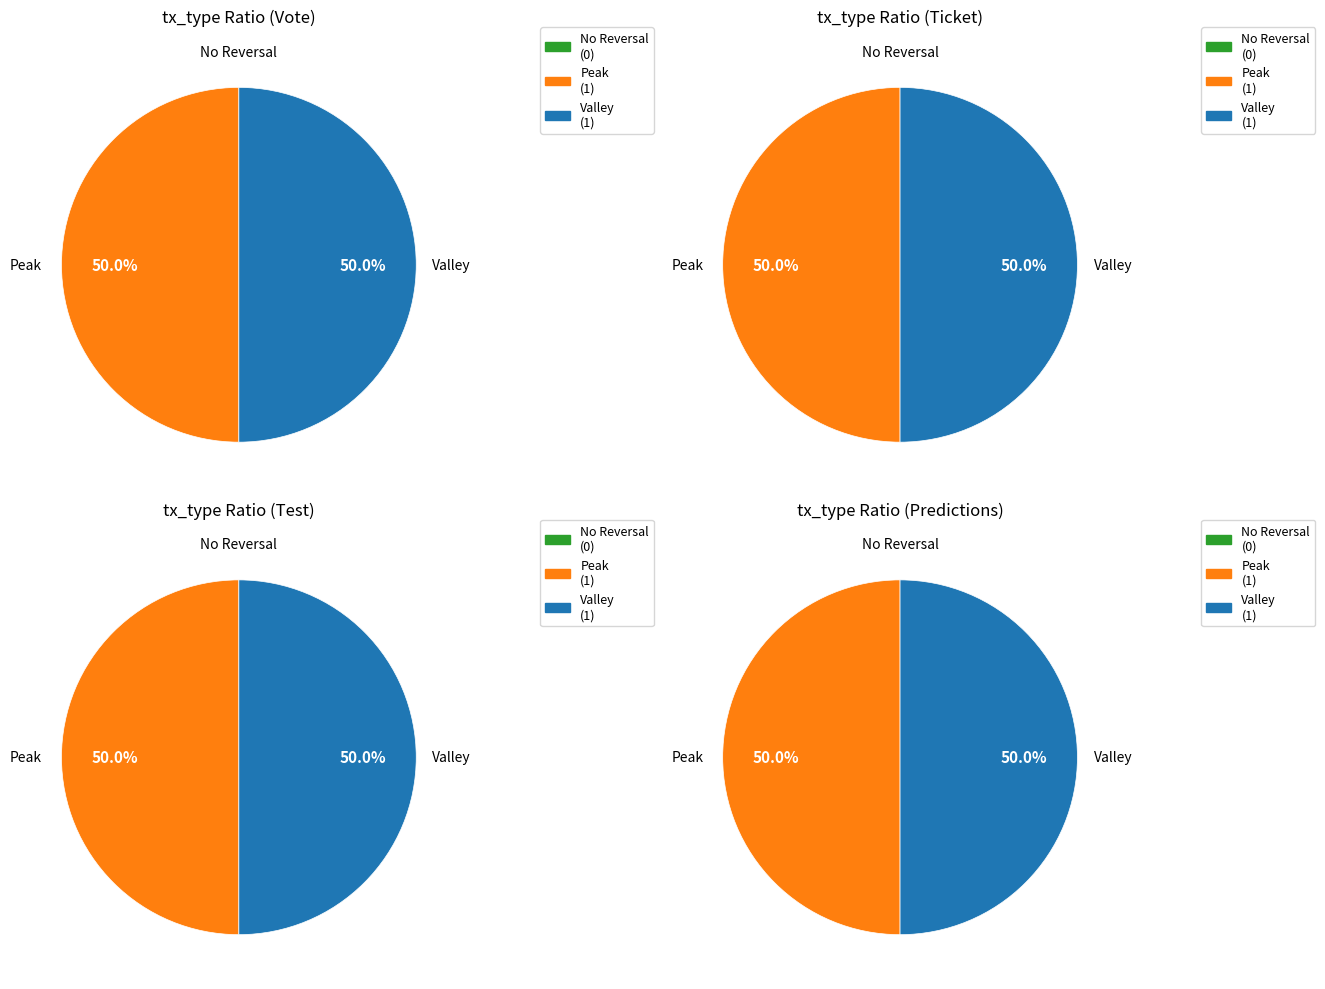

Rank the series at 2 from lowest to highest value.

No Reversal, Peak, Valley